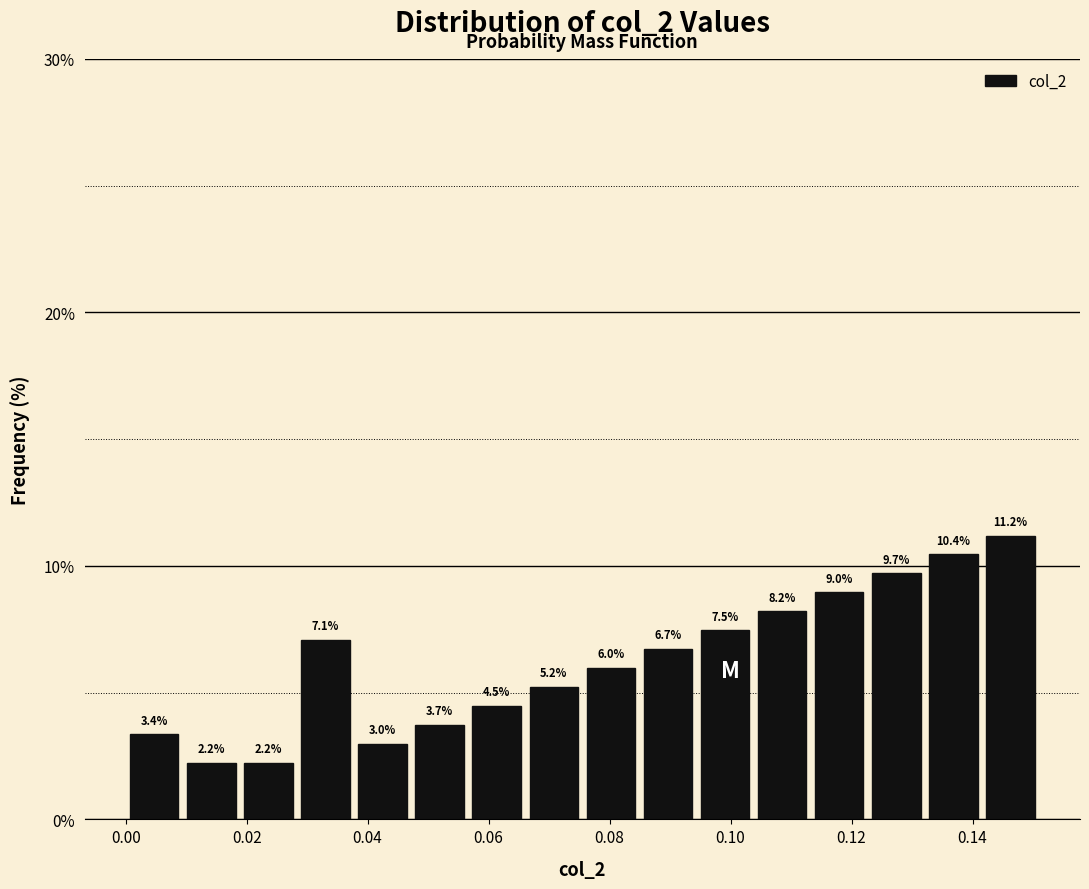

Which range on the x-axis has the tallest bar?

0.142 to 0.152